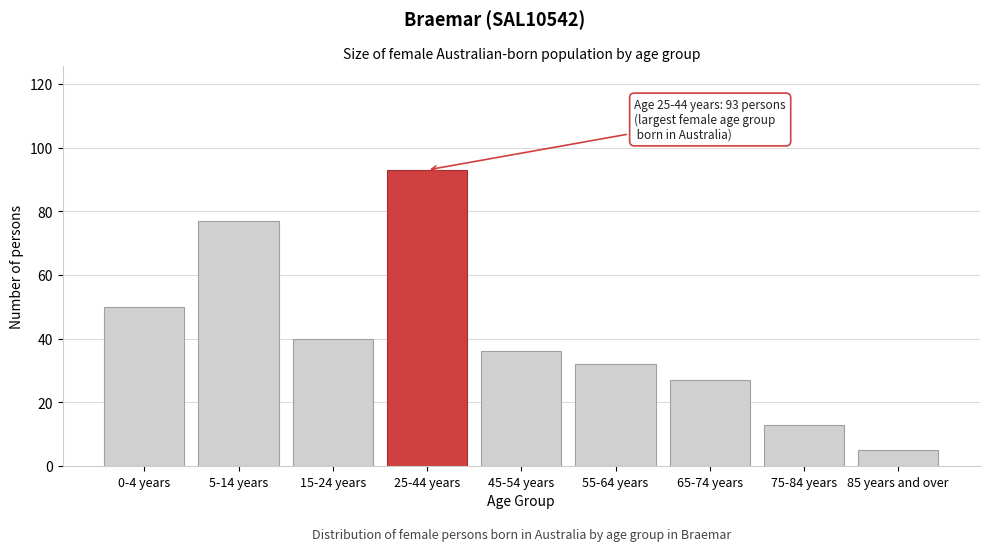

Reading right to left, list all the values displayed in this chart.

85 years and over=5	75-84 years=13	65-74 years=27	55-64 years=32	45-54 years=36	25-44 years=93	15-24 years=40	5-14 years=77	0-4 years=50